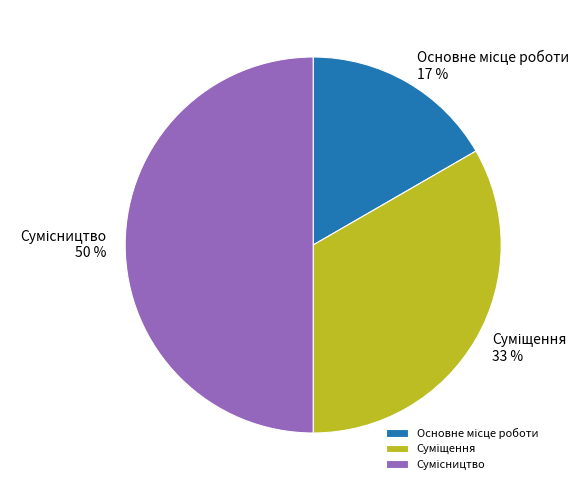

To the nearest percent, what is the average slice percentage?

33%